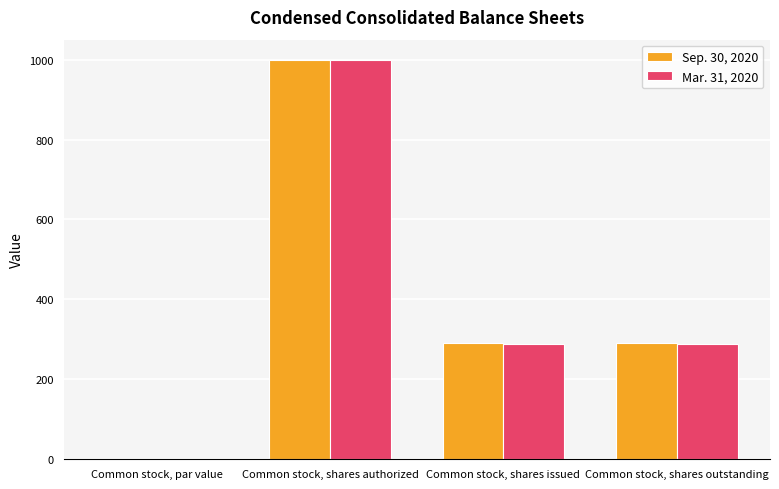

Between Common stock, shares authorized and Common stock, shares outstanding, which series saw the biggest shift?

Mar. 31, 2020